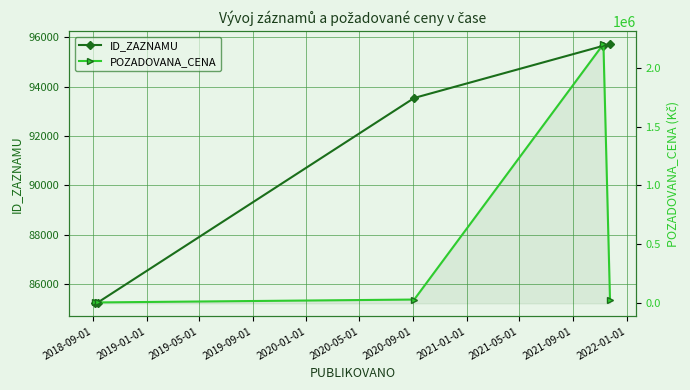

True or false: ID_ZAZNAMU has a value of 38604 at 2019-05-01.

False